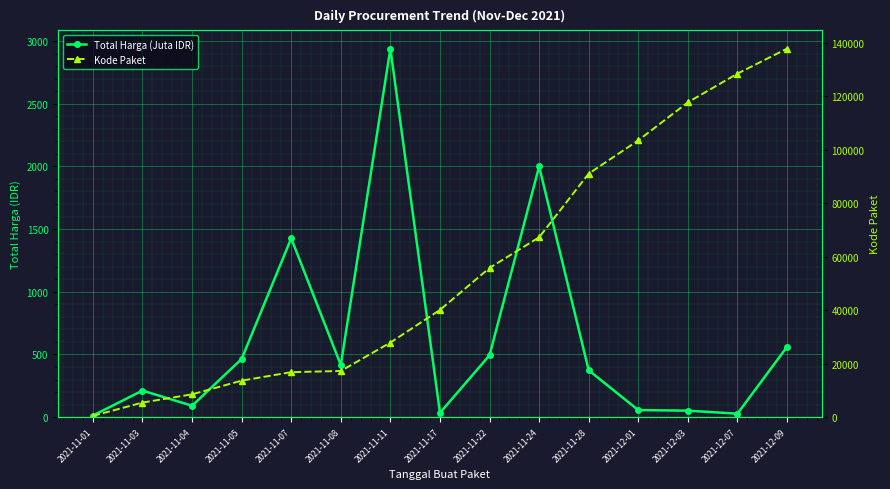

List the series in order of their peak value, highest first.

Kode Paket, Total Harga (Juta IDR)